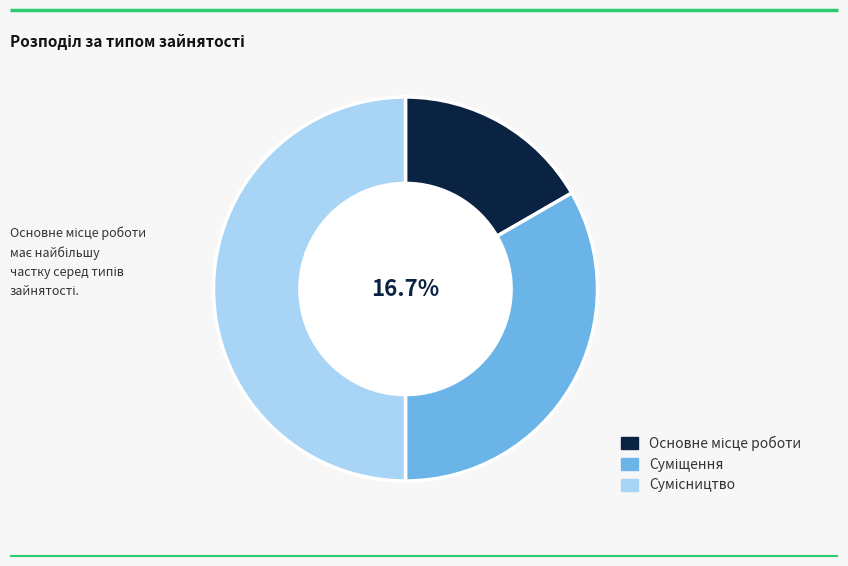

Approximately how many times larger is the value at Основне місце роботи compared to Сумісництво?

0.3